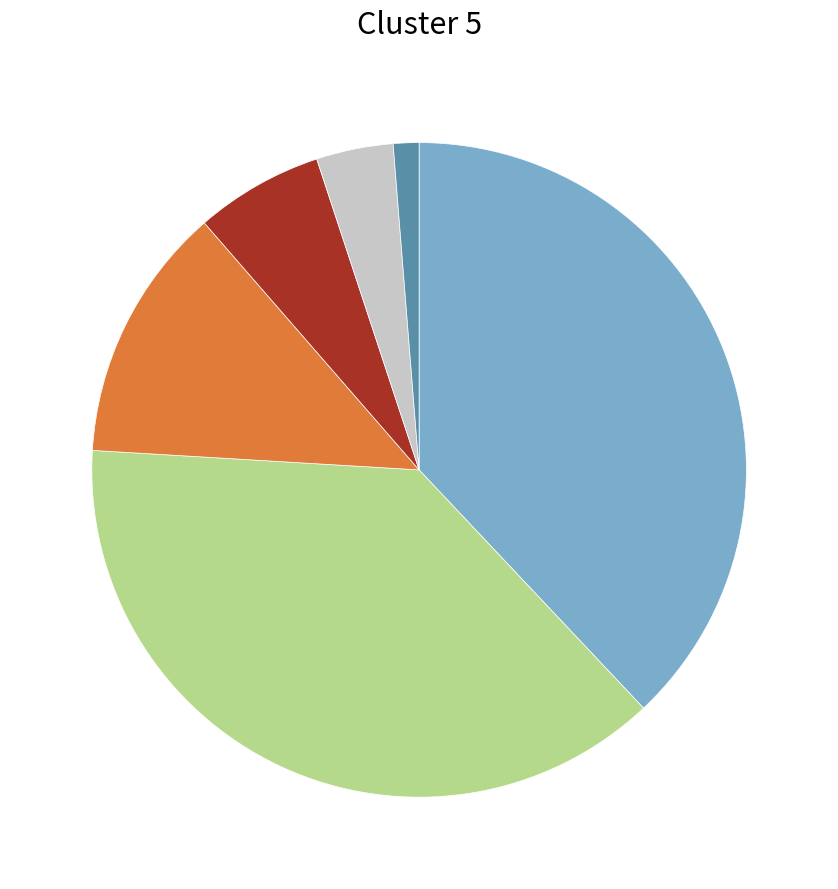

Is there any slice that represents more than half of the pie?

No